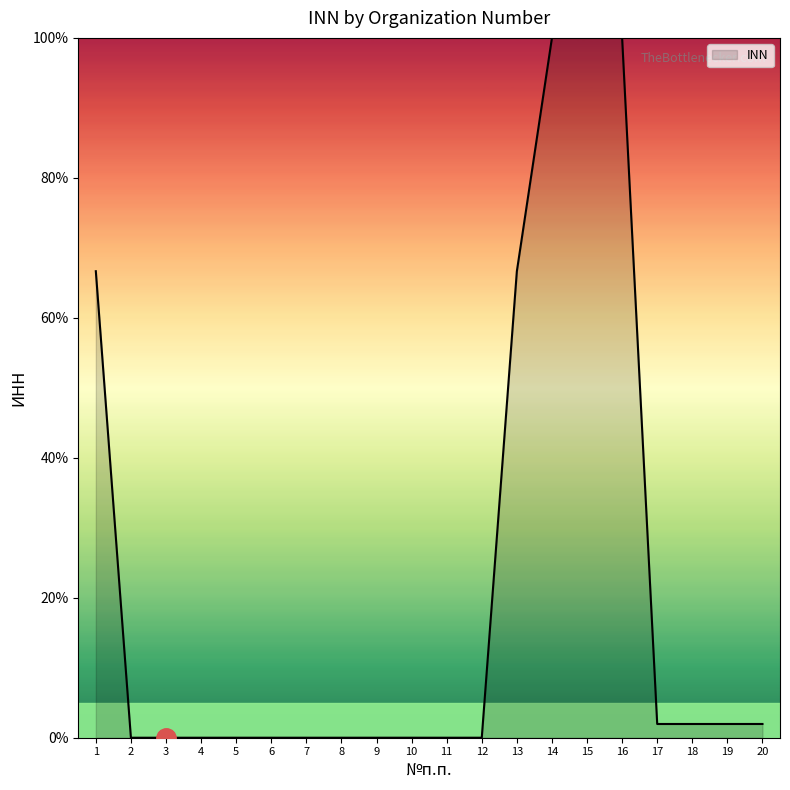

What is the sum of all values?

441.2